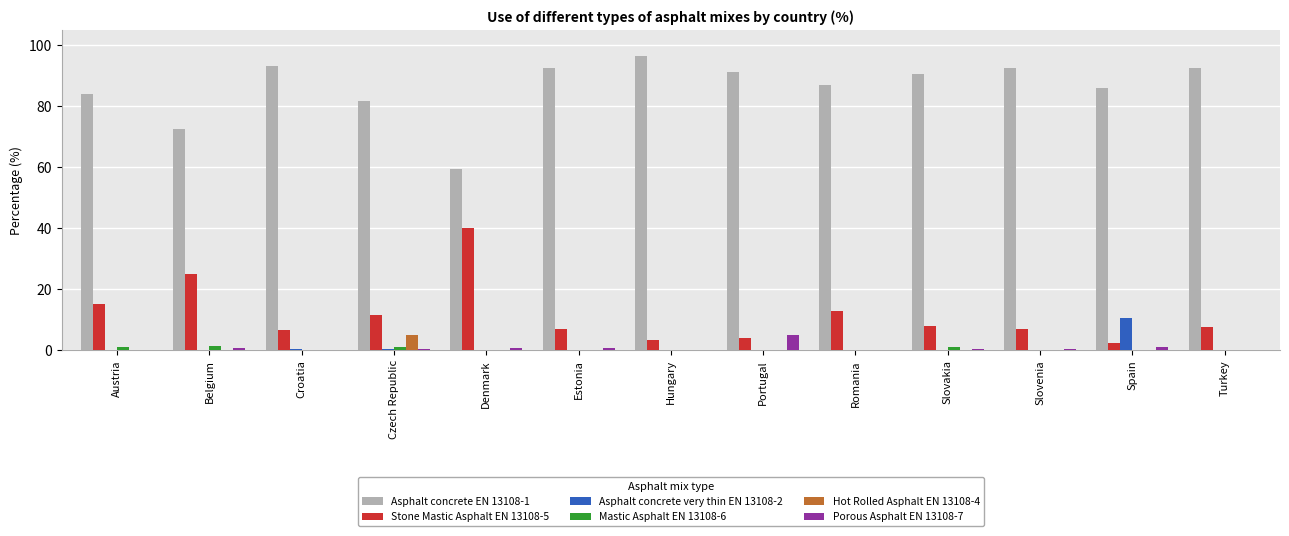

What is the spread (max minus min) of values at Turkey?

92.4